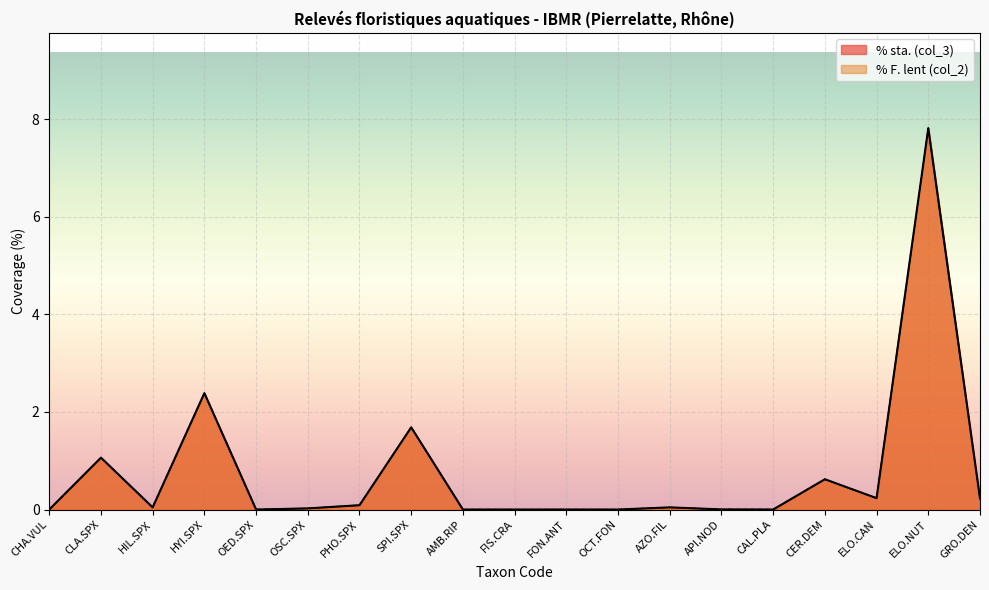

Reading right to left, extract all data points from this chart.

% sta. (col_3): GRO.DEN=0.2	ELO.NUT=7.8	ELO.CAN=0.2	CER.DEM=0.6	CAL.PLA=0.0	API.NOD=0.0	AZO.FIL=0.0	OCT.FON=0.0	FON.ANT=0.0	FIS.CRA=0.0	AMB.RIP=0.0	SPI.SPX=1.7	PHO.SPX=0.1	OSC.SPX=0.0	OED.SPX=0.0	HYI.SPX=2.4	HIL.SPX=0.0	CLA.SPX=1.1	CHA.VUL=0.0
% F. lent (col_2): GRO.DEN=0.2	ELO.NUT=7.8	ELO.CAN=0.2	CER.DEM=0.6	CAL.PLA=0.0	API.NOD=0.0	AZO.FIL=0.0	OCT.FON=0.0	FON.ANT=0.0	FIS.CRA=0.0	AMB.RIP=0.0	SPI.SPX=1.7	PHO.SPX=0.1	OSC.SPX=0.0	OED.SPX=0.0	HYI.SPX=2.4	HIL.SPX=0.0	CLA.SPX=1.1	CHA.VUL=0.0